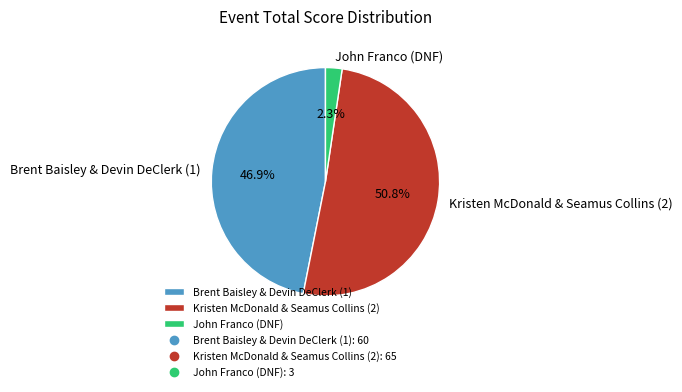

To the nearest percent, what portion does John Franco (DNF) represent?

2%